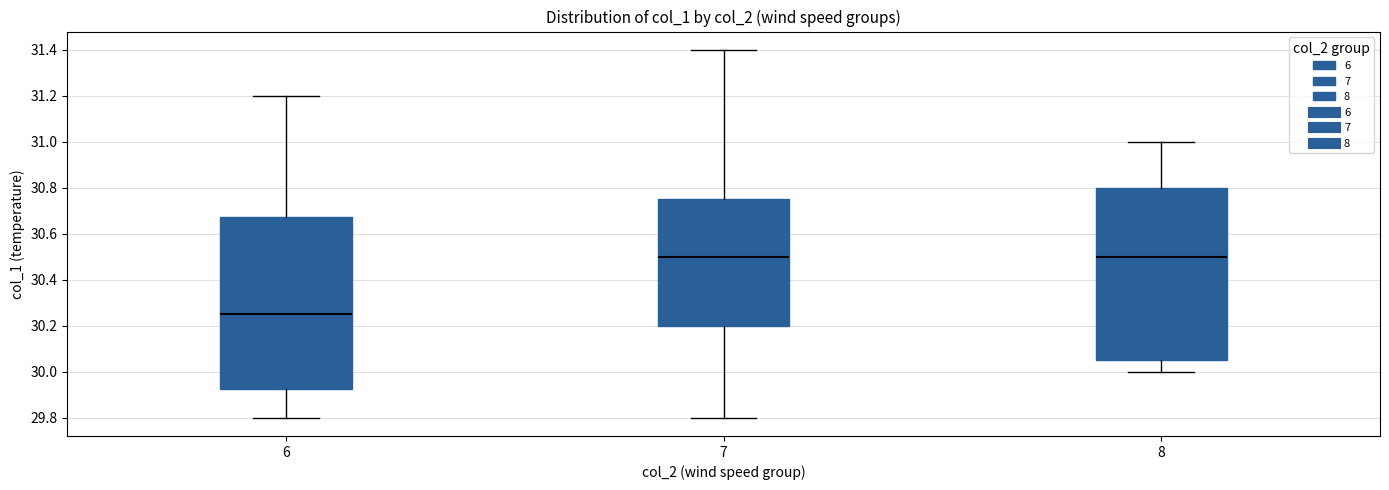

Reading left to right, read every box against the y-axis: the position of its median line, the range the box covers, and the ends of its whiskers. The values are not printed on the chart, so give them approximately, as read against the axis.

6: median 30.26, box 29.92 to 30.68, whiskers 29.80 to 31.20
7: median 30.50, box 30.20 to 30.76, whiskers 29.80 to 31.40
8: median 30.50, box 30.06 to 30.80, whiskers 30.00 to 31.00